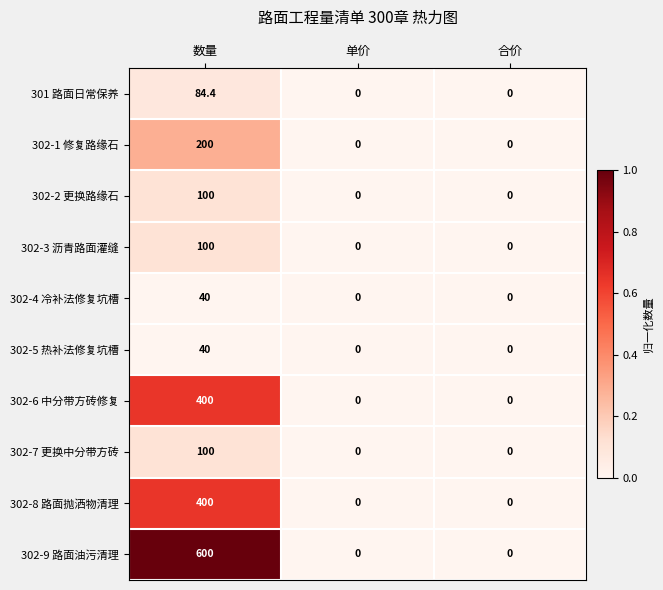

What is the maximum value shown in the chart?

600.0